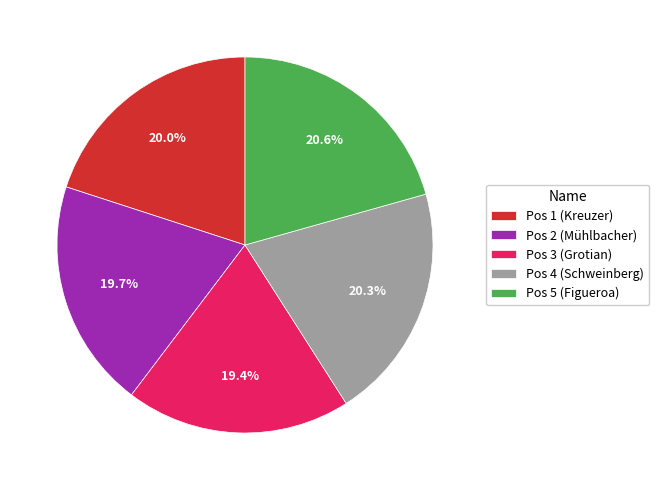

To the nearest percent, what is the difference between the largest and smallest slice percentages?

1%